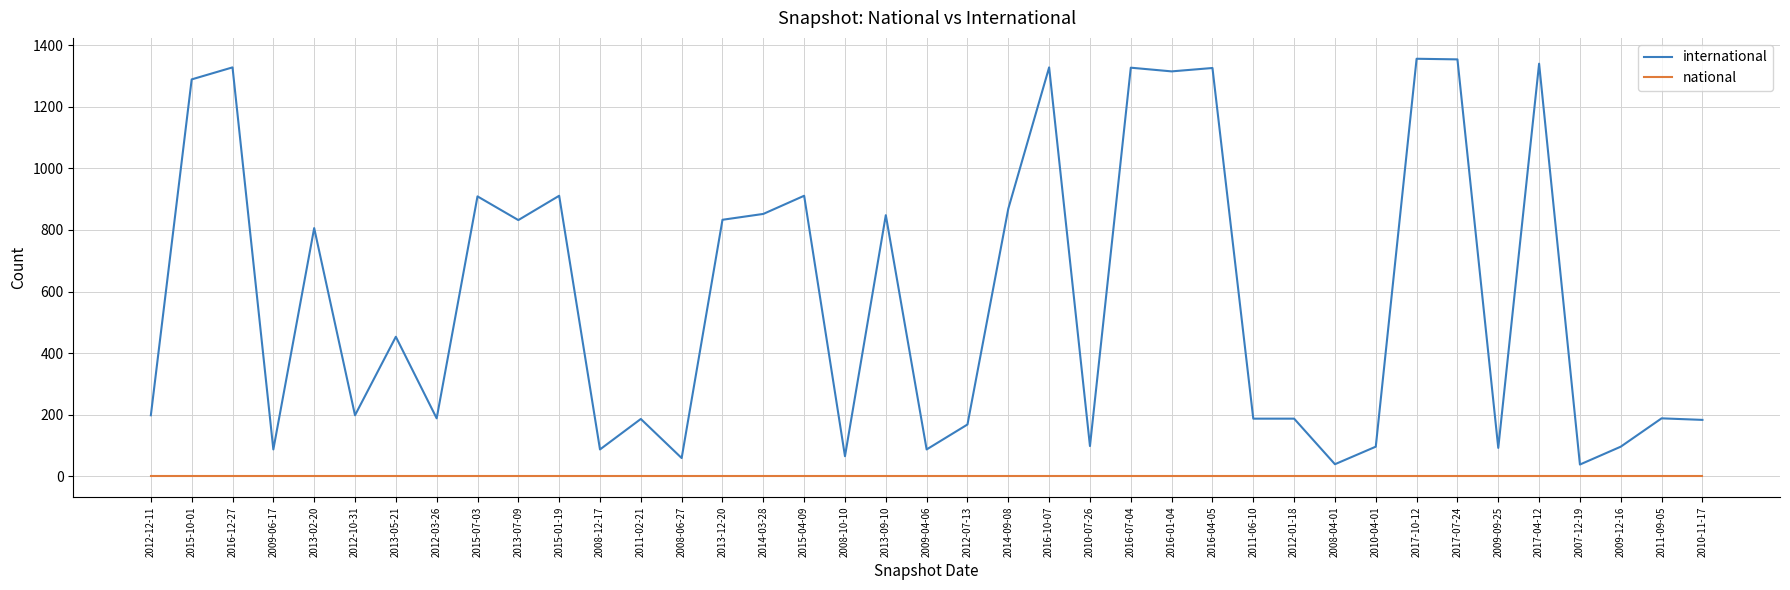

Which series has the largest total across all categories?

international